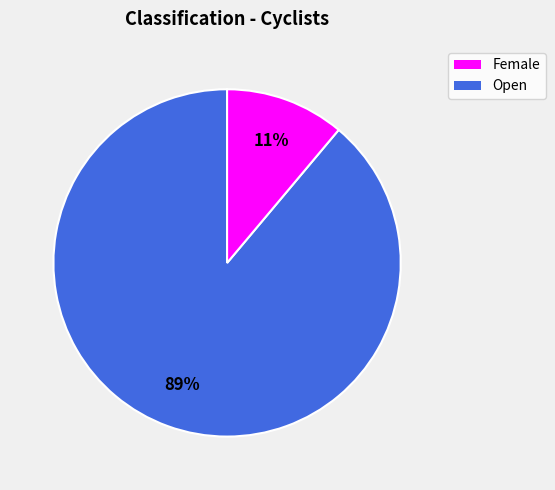

To the nearest percent, what is the average slice percentage?

50%